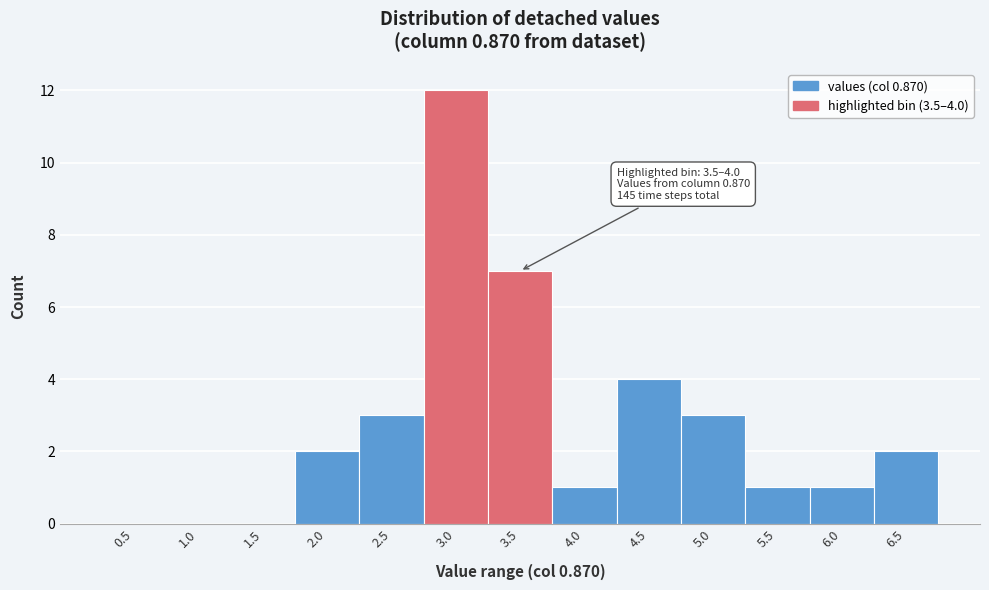

Reading left to right, transcribe all the data shown in this chart.

0.5=0	1.0=0	1.5=0	2.0=2	2.5=3	3.0=12	3.5=7	4.0=1	4.5=4	5.0=3	5.5=1	6.0=1	6.5=2